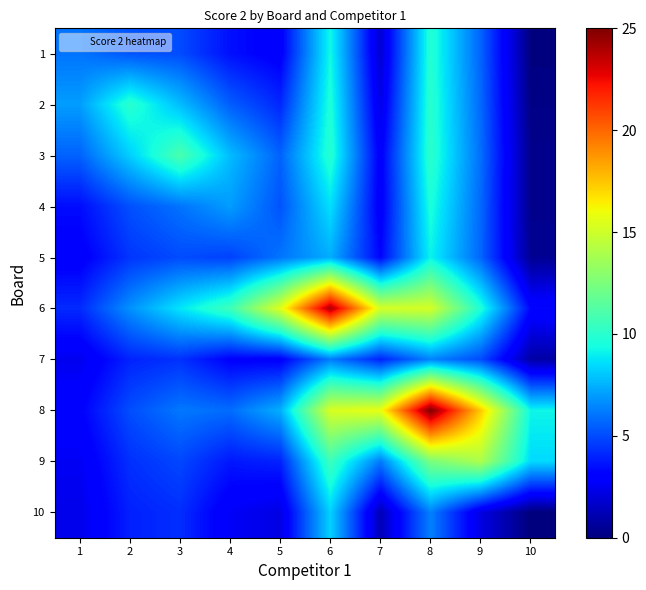

How many categories are shown in the chart?

10